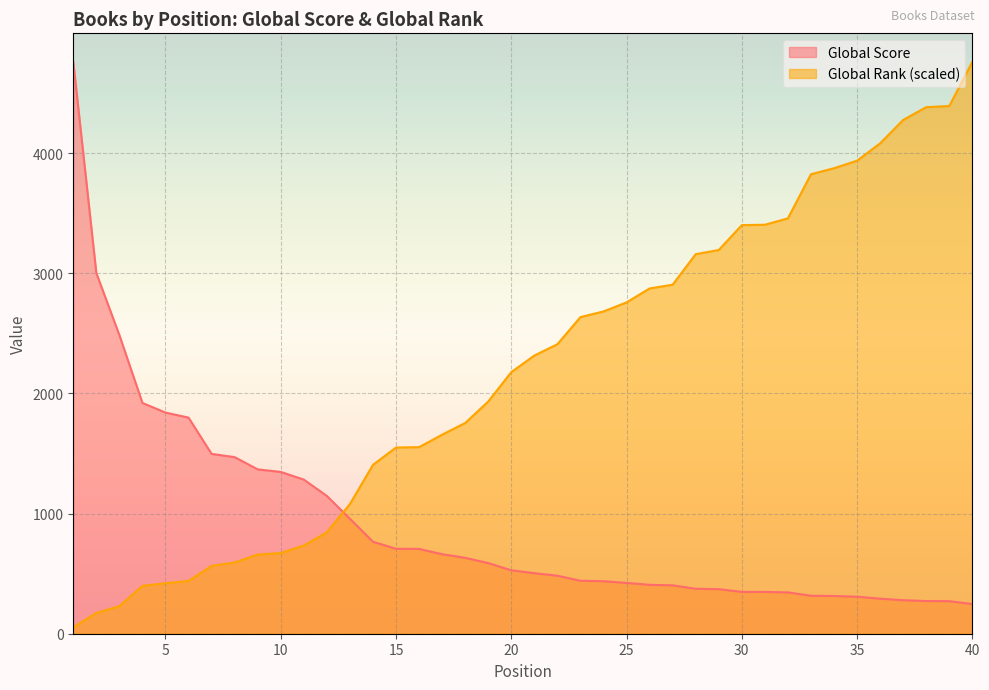

List the series in order of their overall mean, lowest first.

Global Score, Global Rank (scaled)